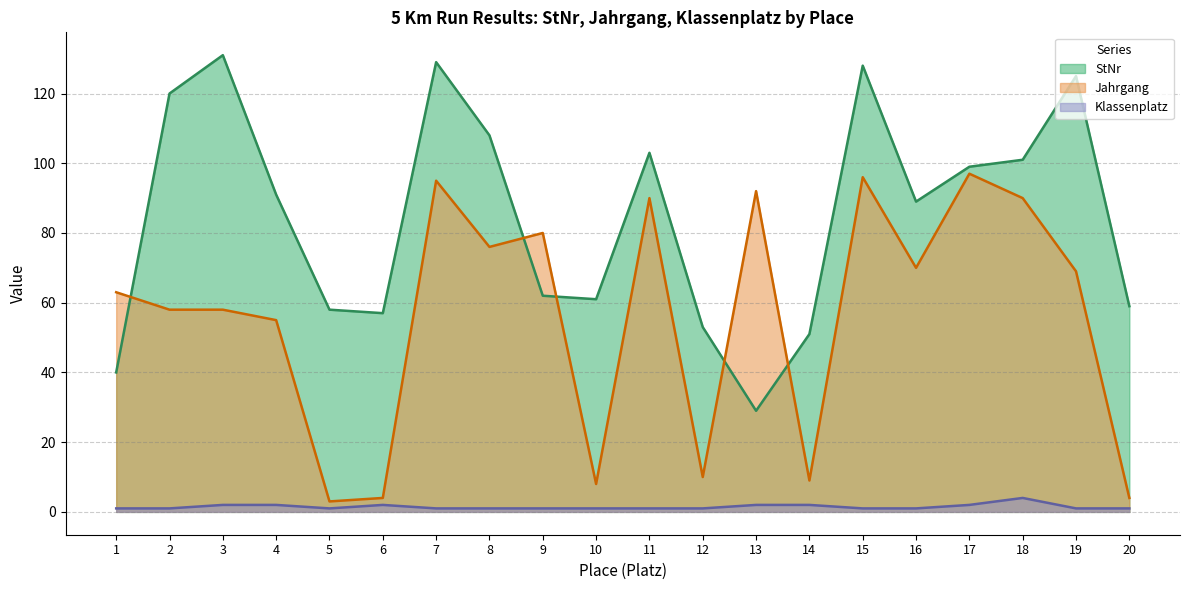

How many values in the StNr series are below 91?

10